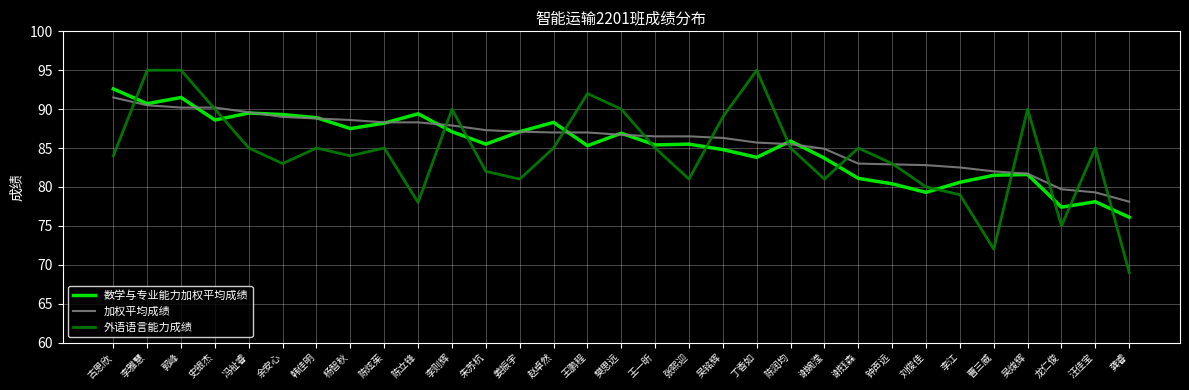

List the series in order of their overall mean, lowest first.

外语语言能力成绩, 数学与专业能力加权平均成绩, 加权平均成绩